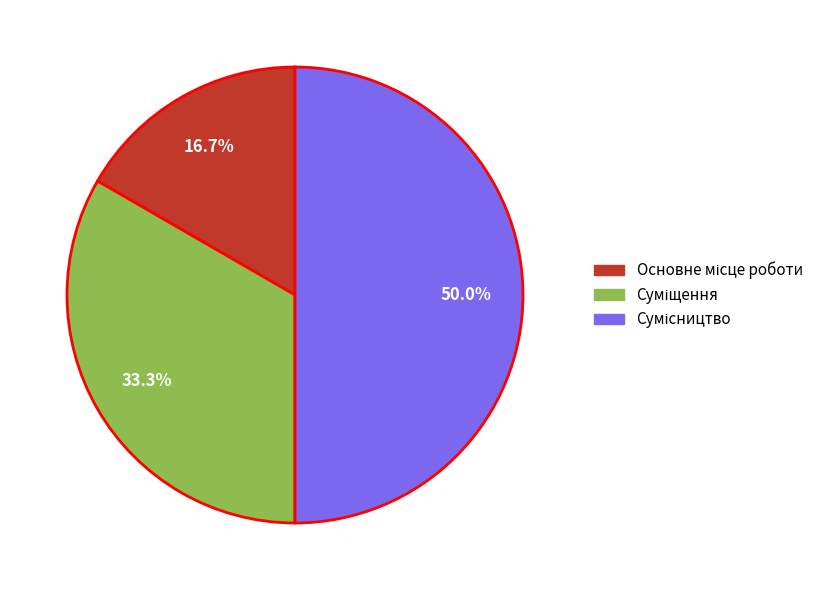

How many slices are in this pie chart?

3